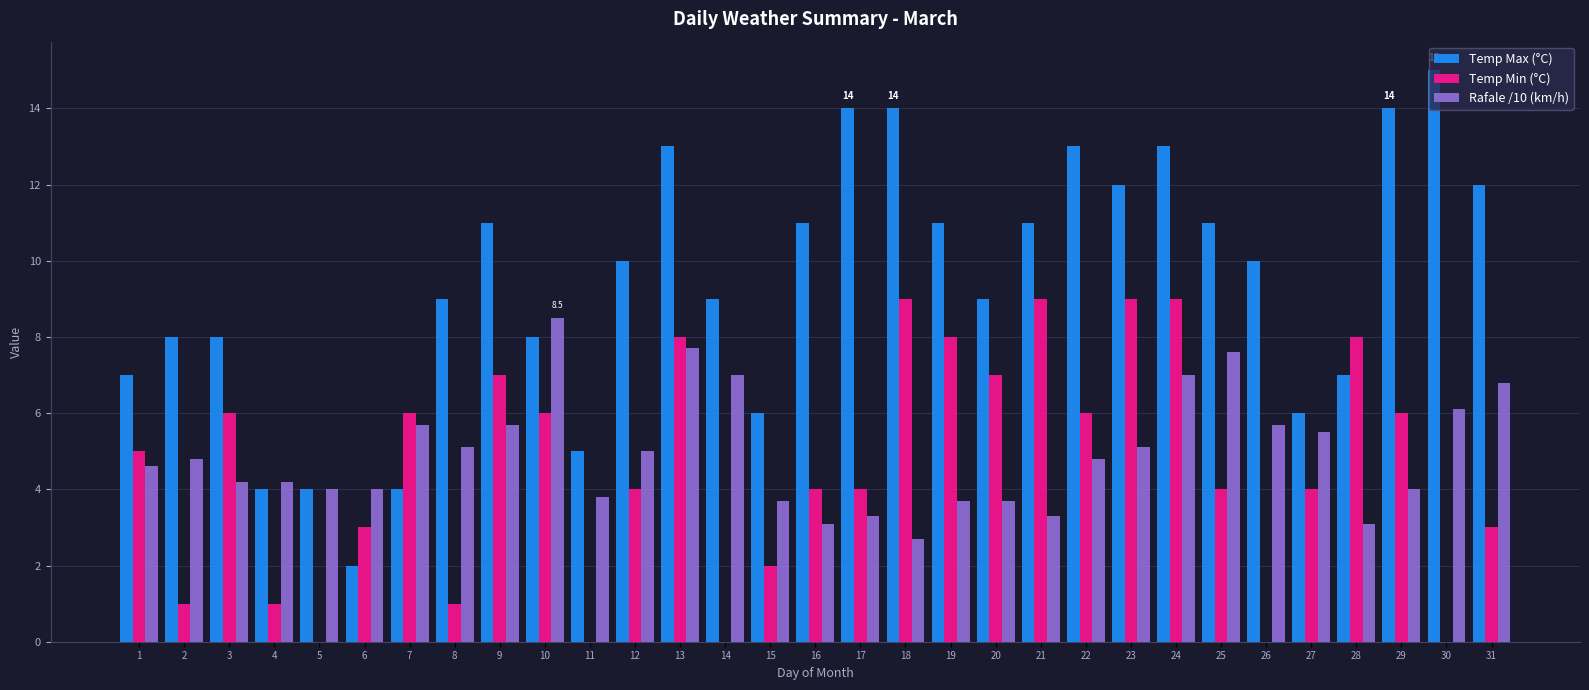

Which series changed the most between 20 and 24?

Temp Max (°C)